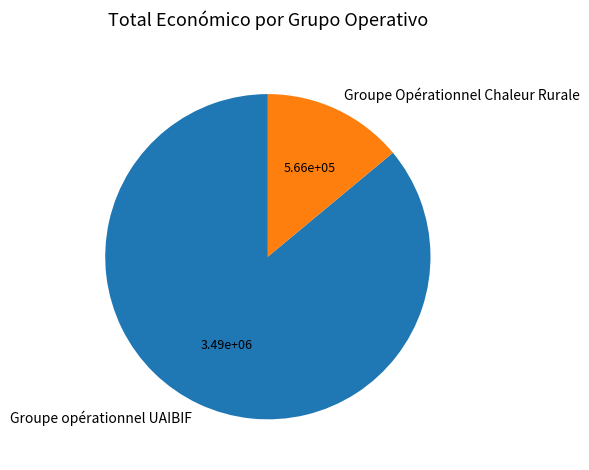

Which has a higher value, Groupe opérationnel UAIBIF or Groupe Opérationnel Chaleur Rurale?

Groupe opérationnel UAIBIF